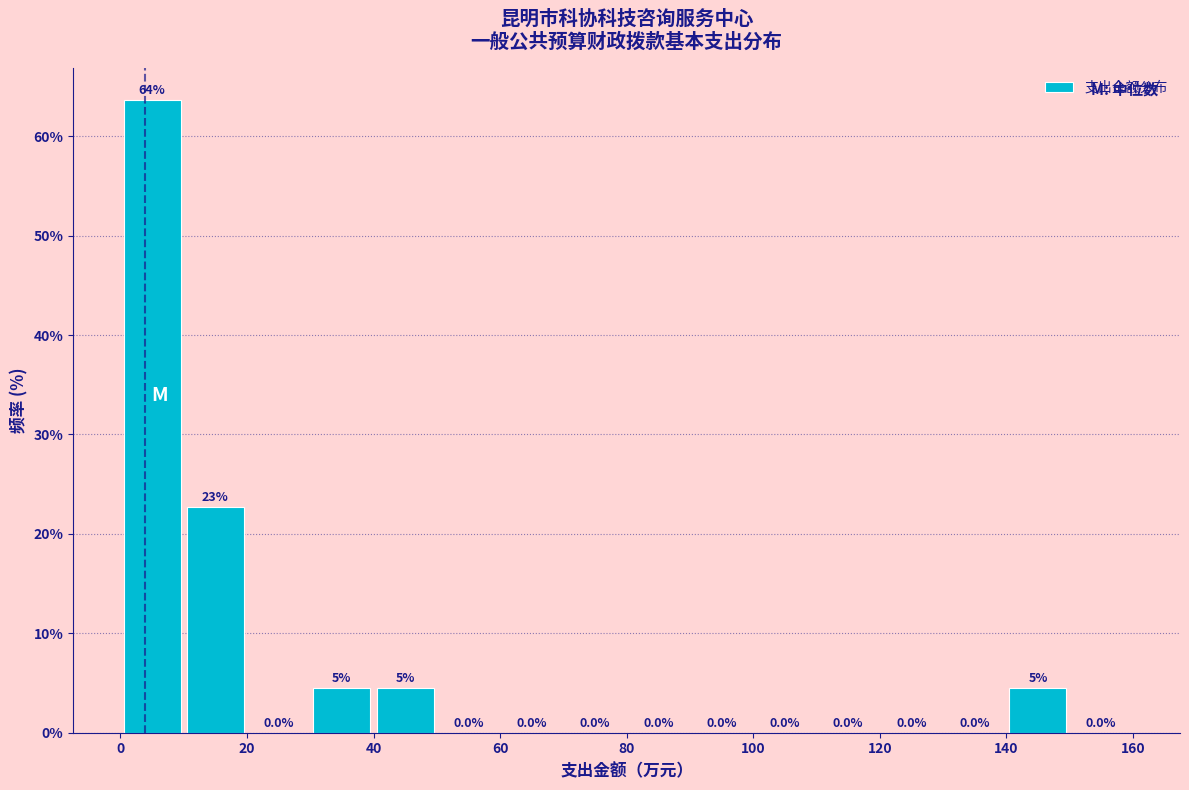

Which range on the x-axis has the tallest bar?

0 to 10